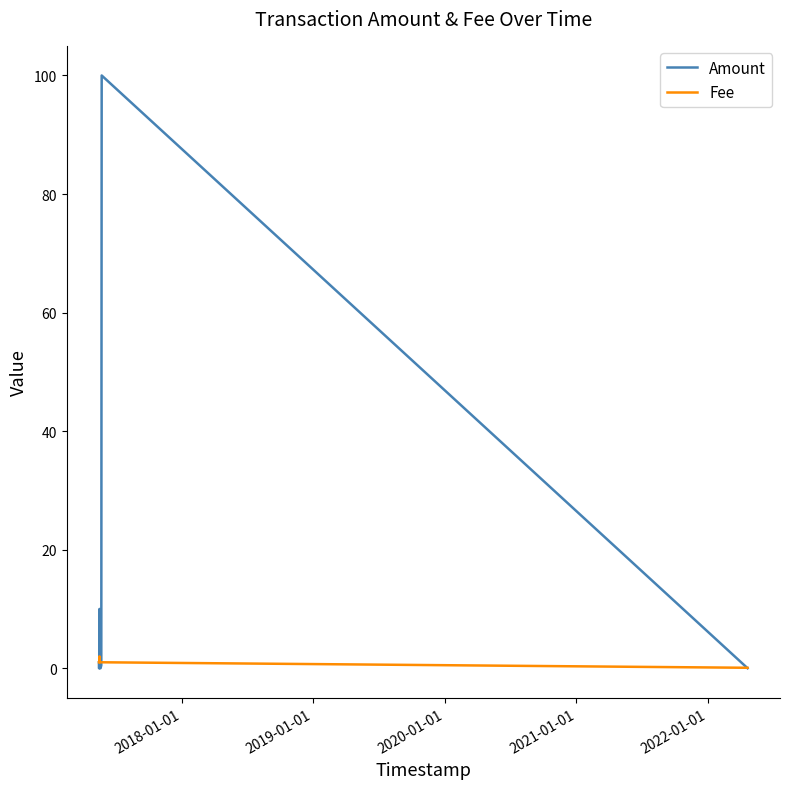

Which series has the largest range (max minus min)?

Amount